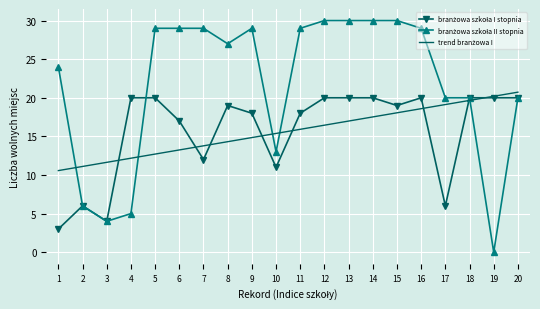

What is the greatest value displayed?

30.0